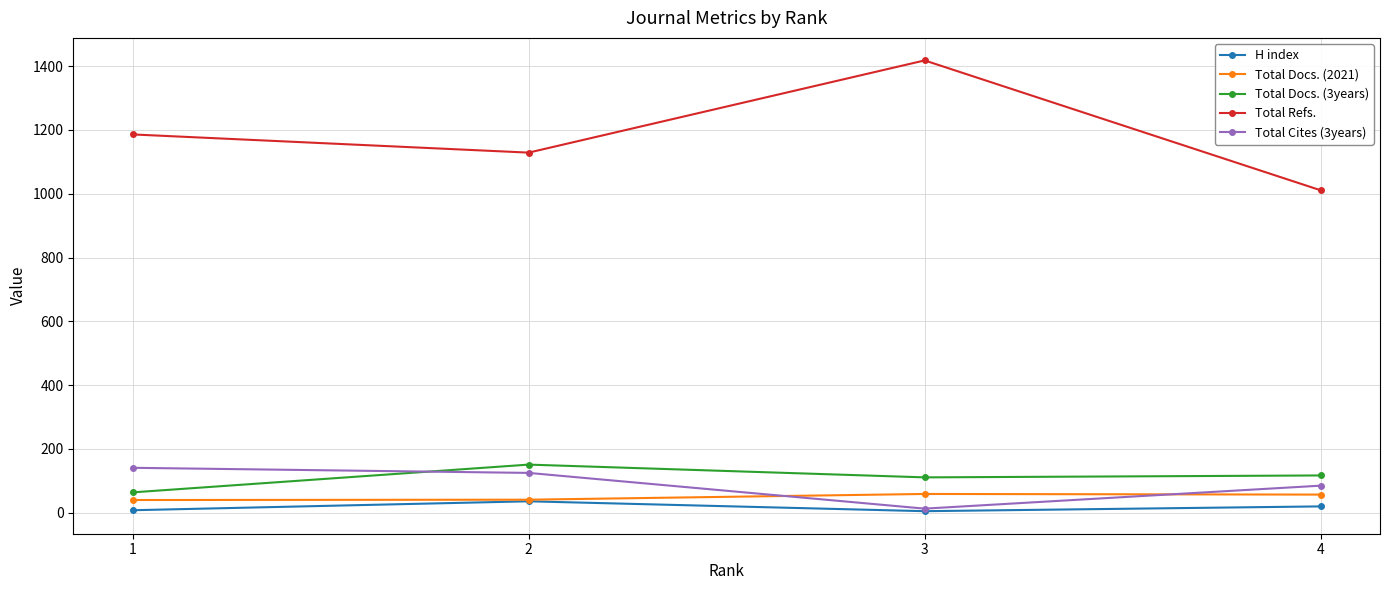

At how many categories does at least one series exceed 1215?

1